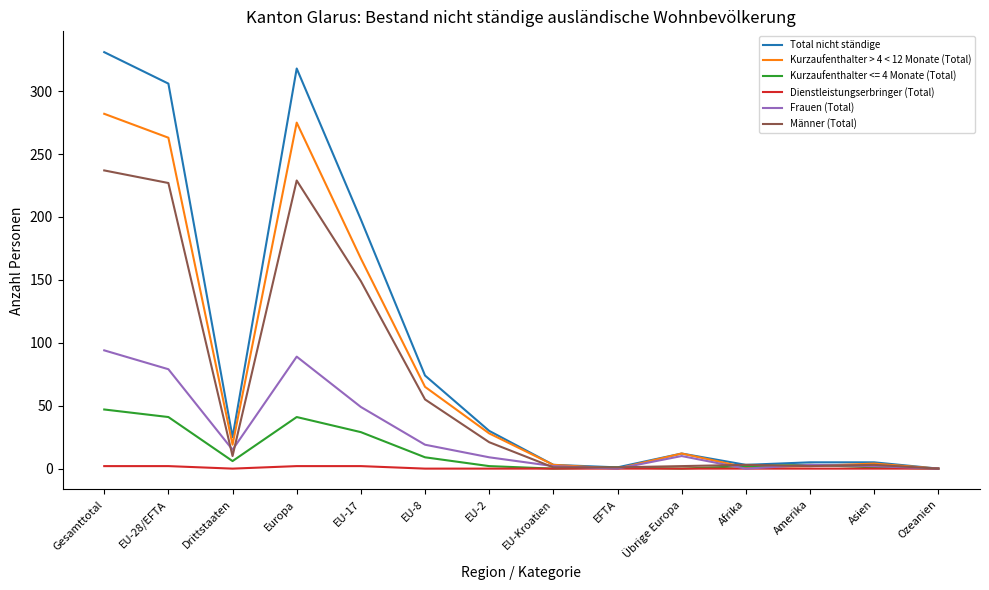

The value of Frauen (Total) at Europa is 89. True or false?

True